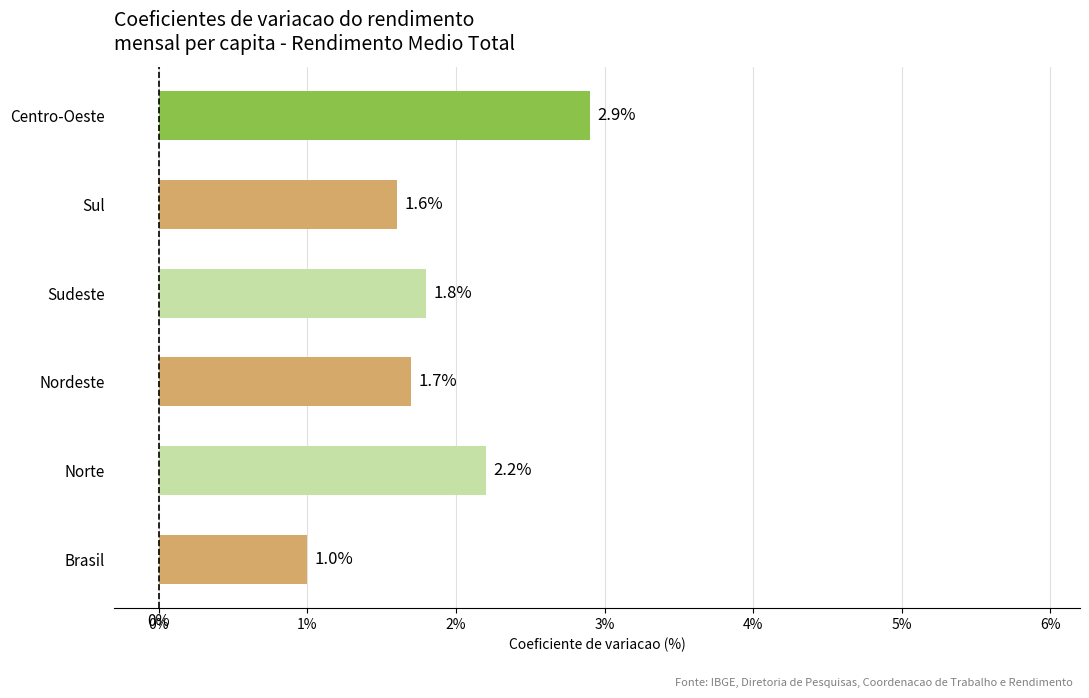

Rank the categories by value from lowest to highest.

Brasil, Sul, Nordeste, Sudeste, Norte, Centro-Oeste